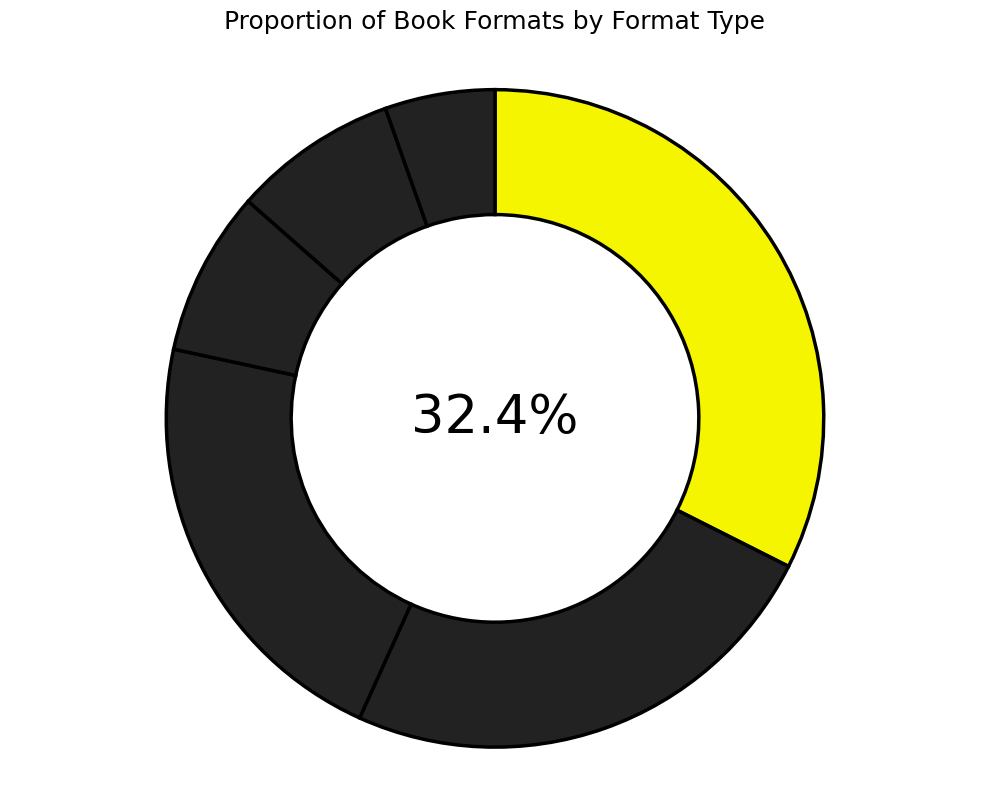

How many segments does this pie chart have?

6